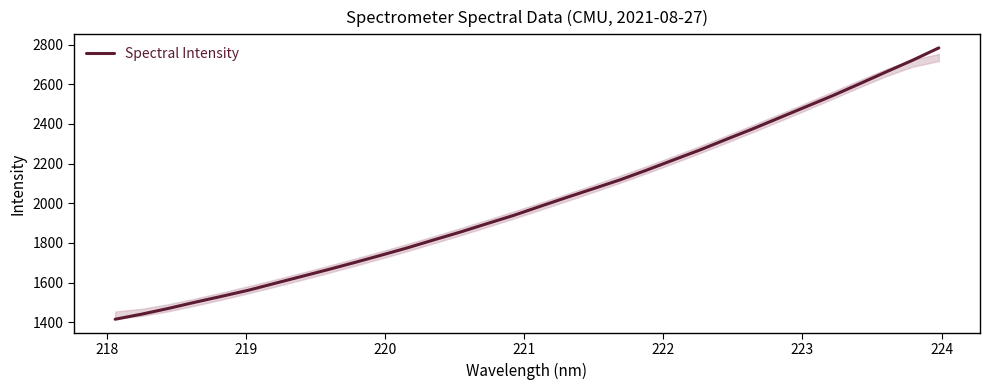

What is the minimum value shown in the chart?

1415.0